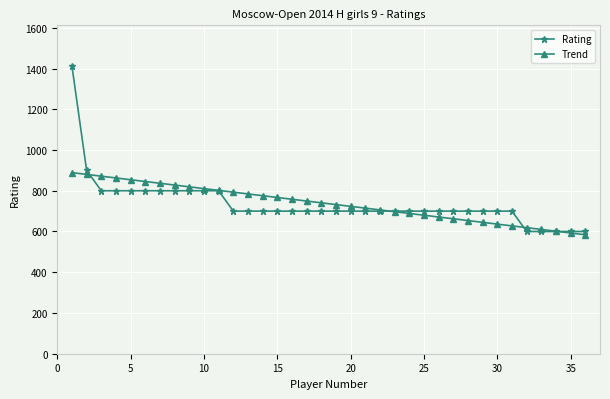

What is the difference between the second highest and minimum values in the Rating series?

300.0